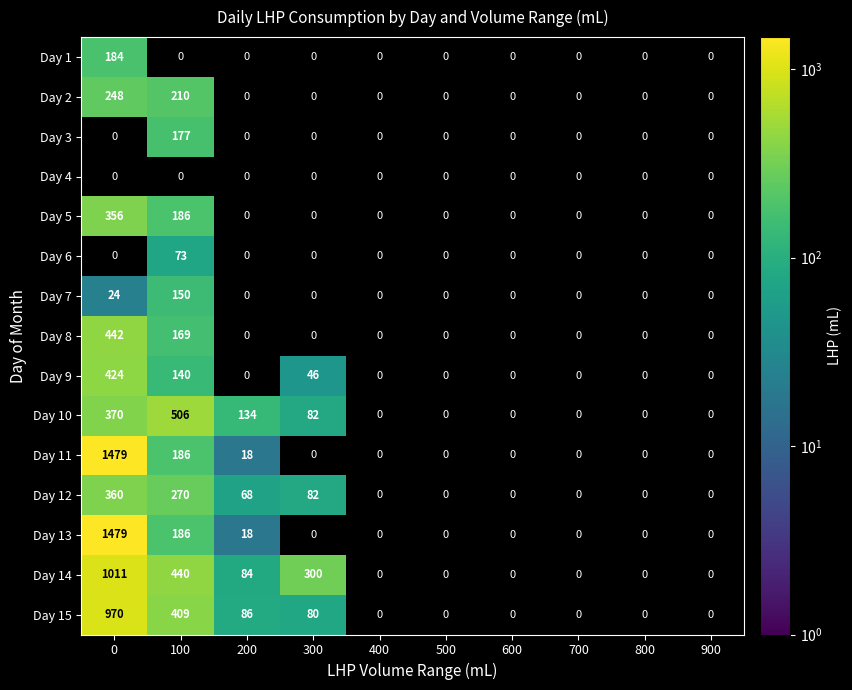

How many data points does each series have?

10